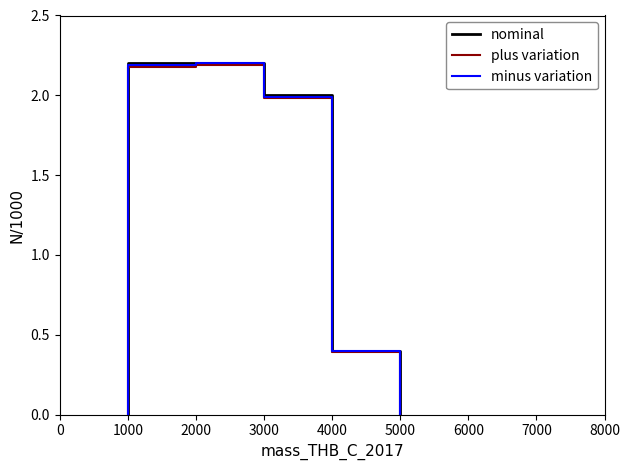

Is the value of plus variation at 2000 greater than the value of minus variation at 4000?

Yes